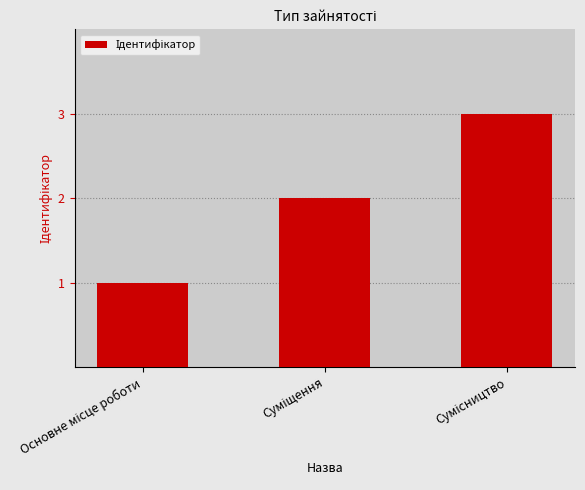

What is the greatest value displayed?

3